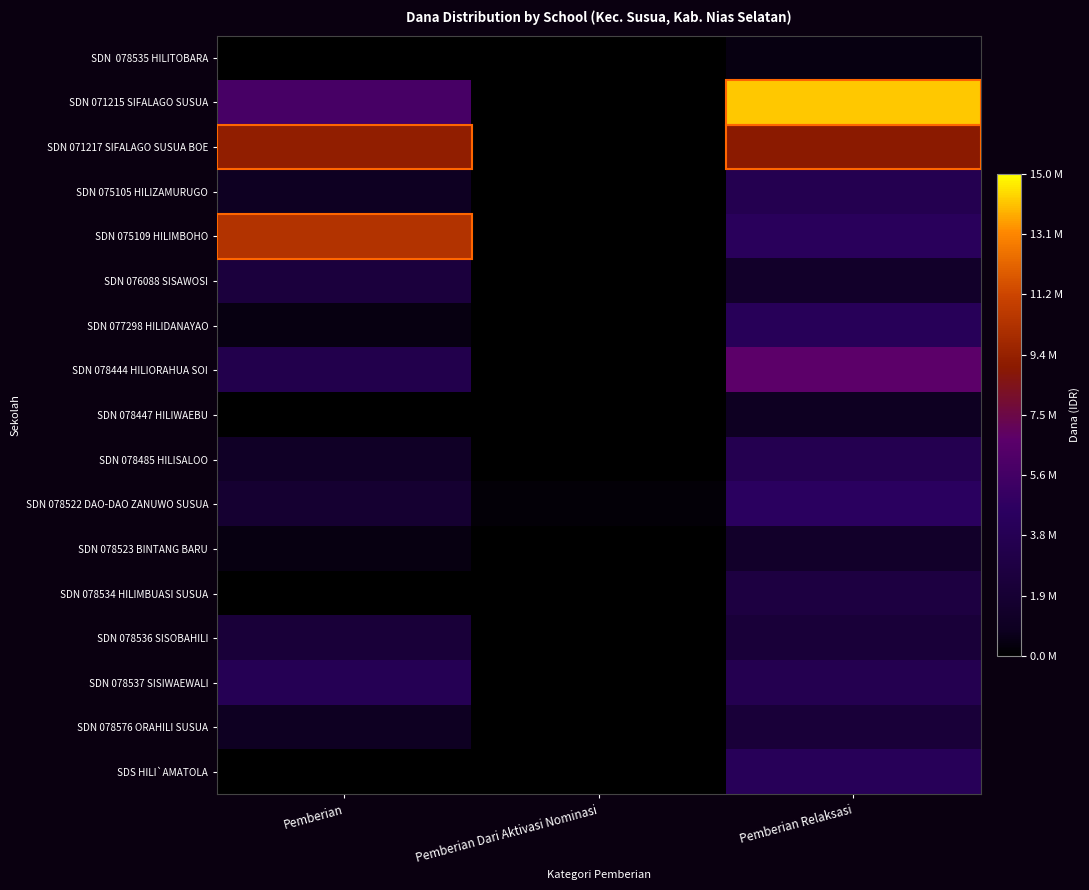

At how many categories does at least one series exceed 501590?

2